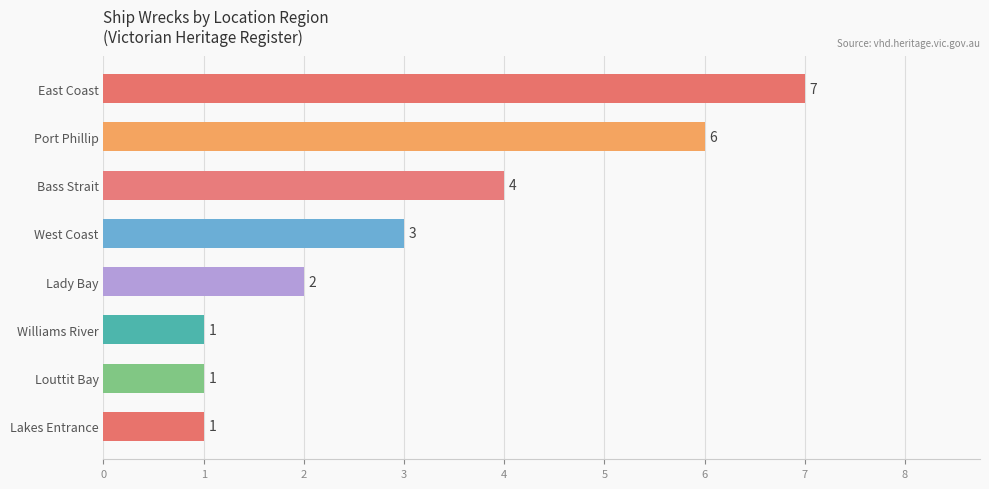

Reading top to bottom, list all the values displayed in this chart.

7	6	4	3	2	1	1	1